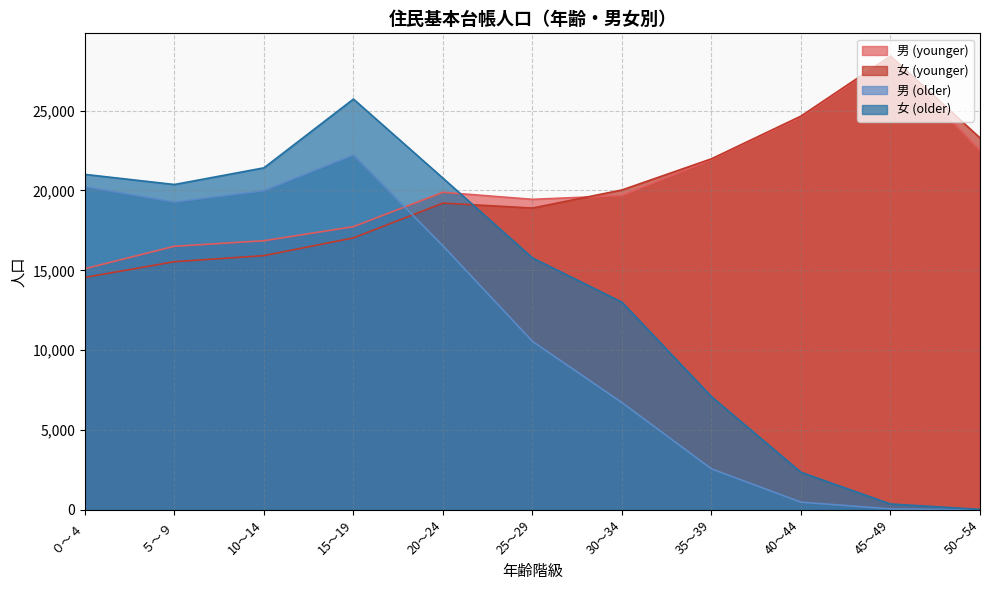

What is the smallest value displayed?

4